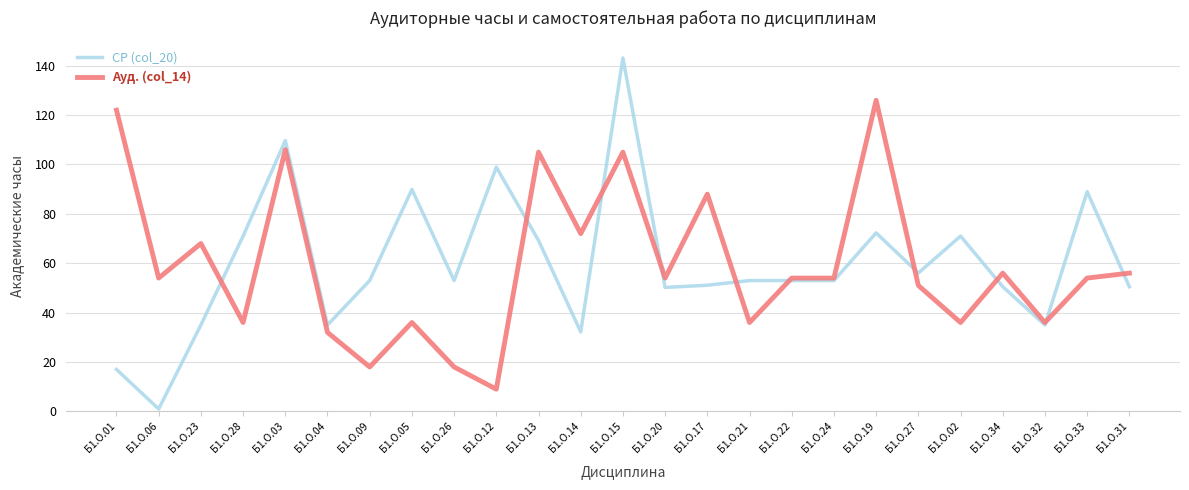

Which series changed the most between Б1.О.17 and Б1.О.24?

Ауд. (col_14)